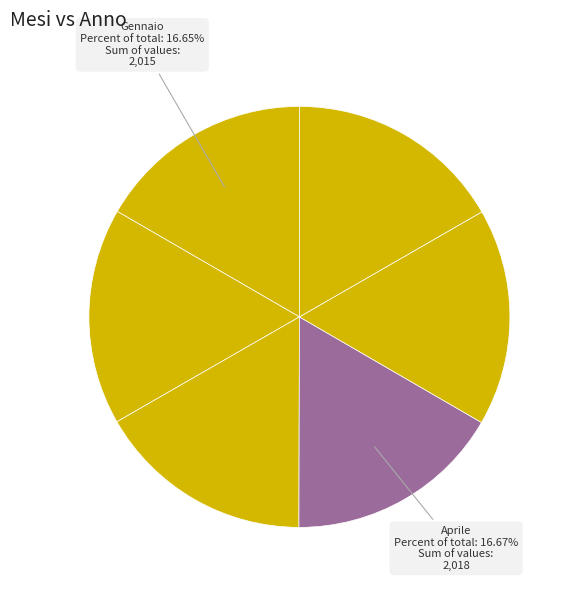

How many slices are in this pie chart?

6